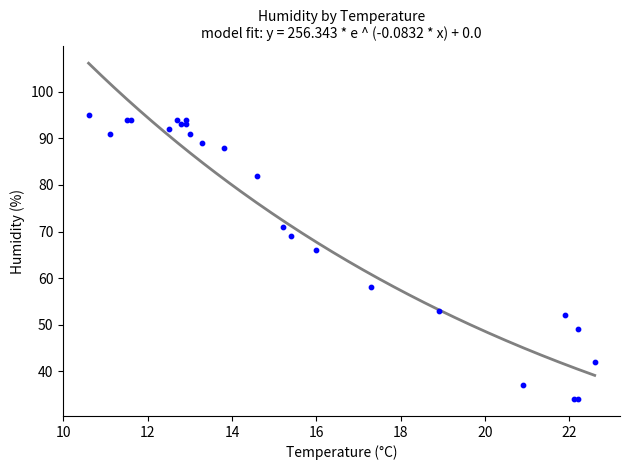

What Y value in the scatter plot is closest to 64?

66